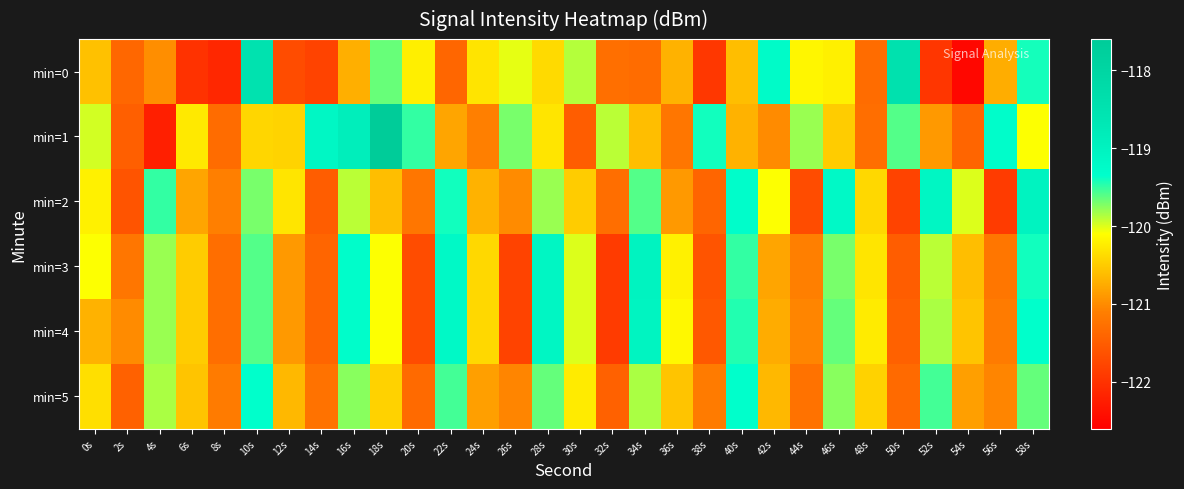

List the series in order of their peak value, lowest first.

min=5, min=4, min=2, min=3, min=0, min=1